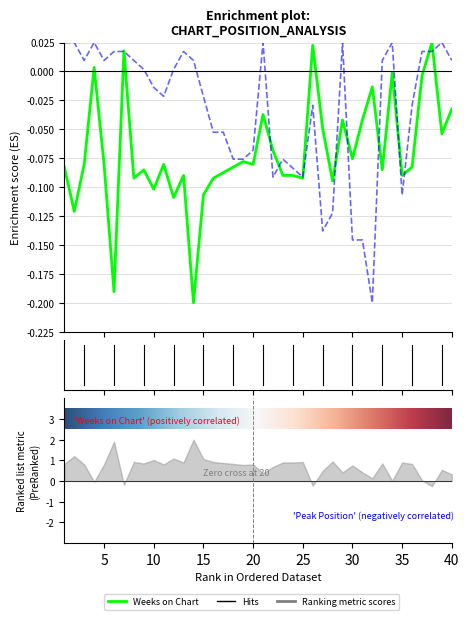

Rank the series by their average value, from highest to lowest.

Peak Position, Weeks on Chart